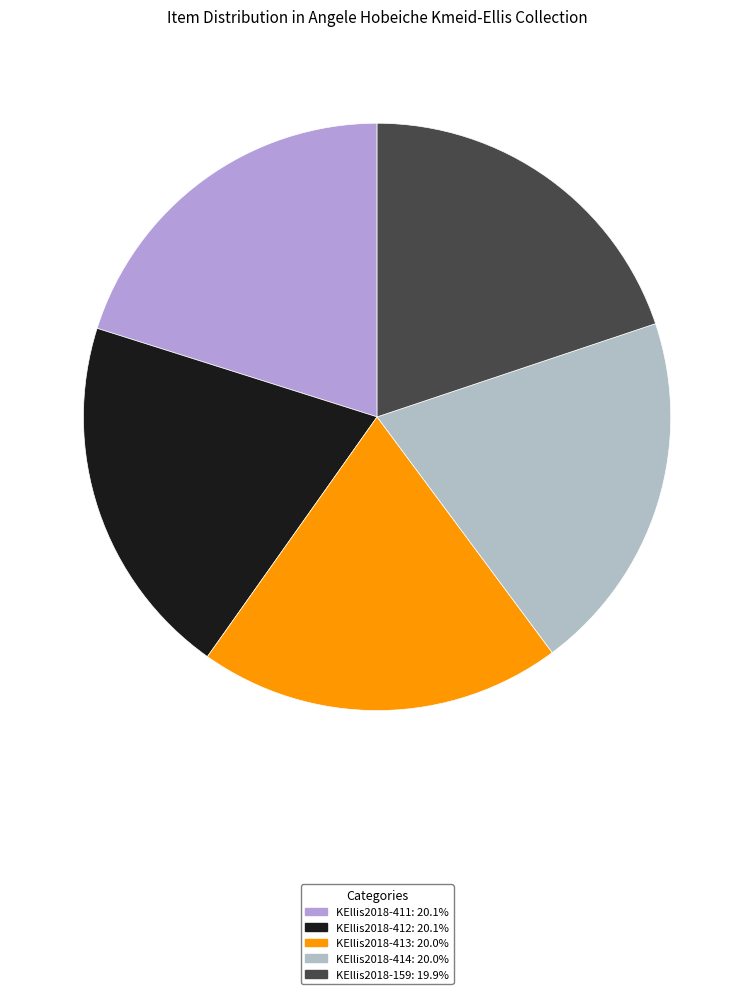

How many slices are in this pie chart?

5